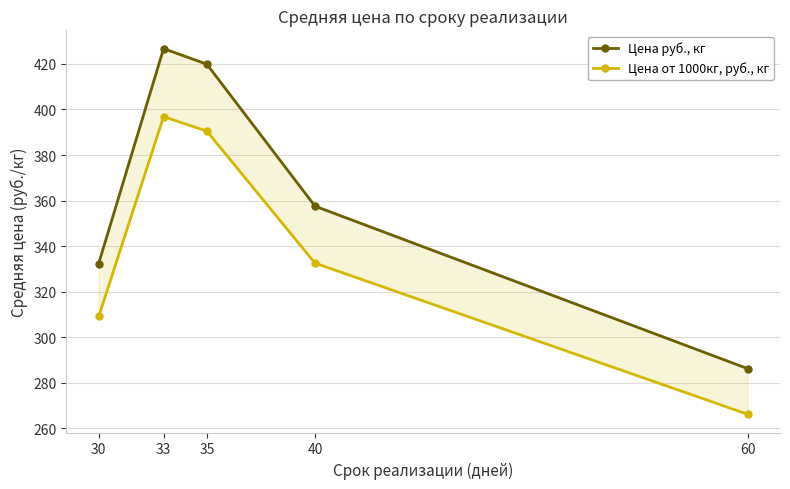

What is the difference between the Цена руб., кг values at 30 and 33?

94.4